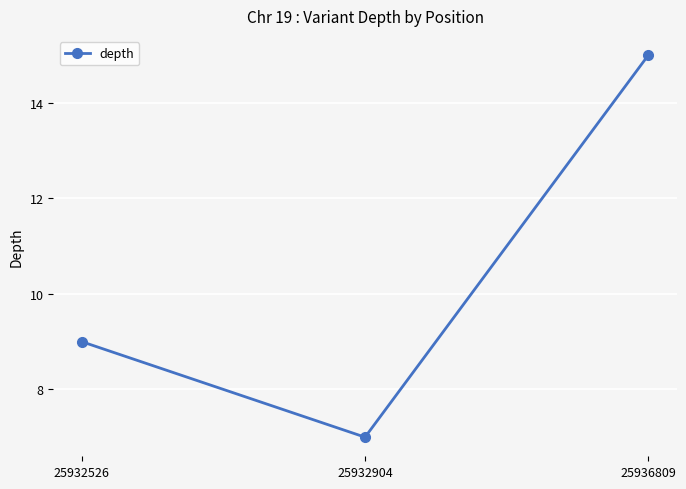

How many data points are less than 9?

1